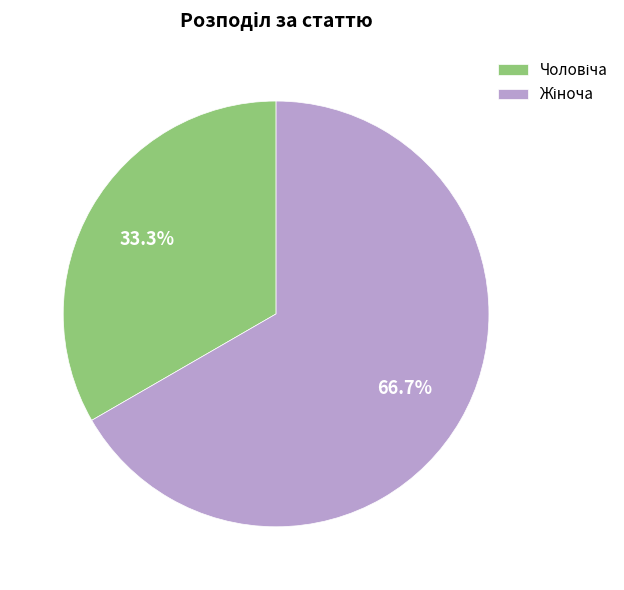

Does any single category account for the majority?

Yes